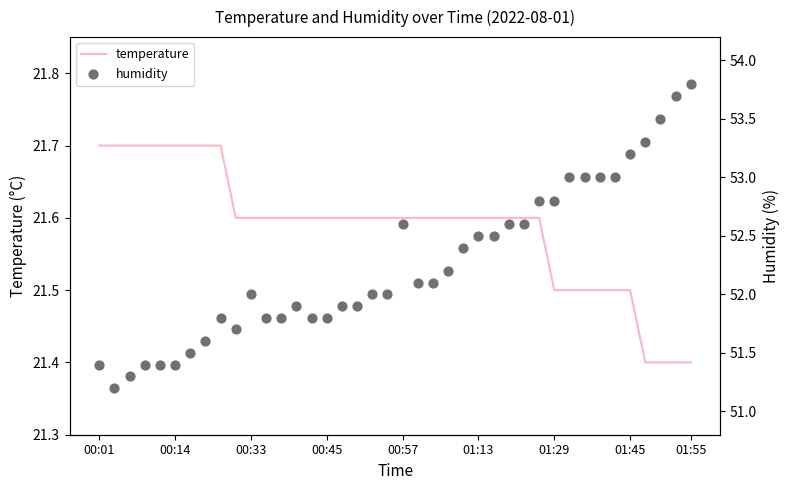

Is the value of humidity at 22 greater than the value of temperature at 11?

Yes